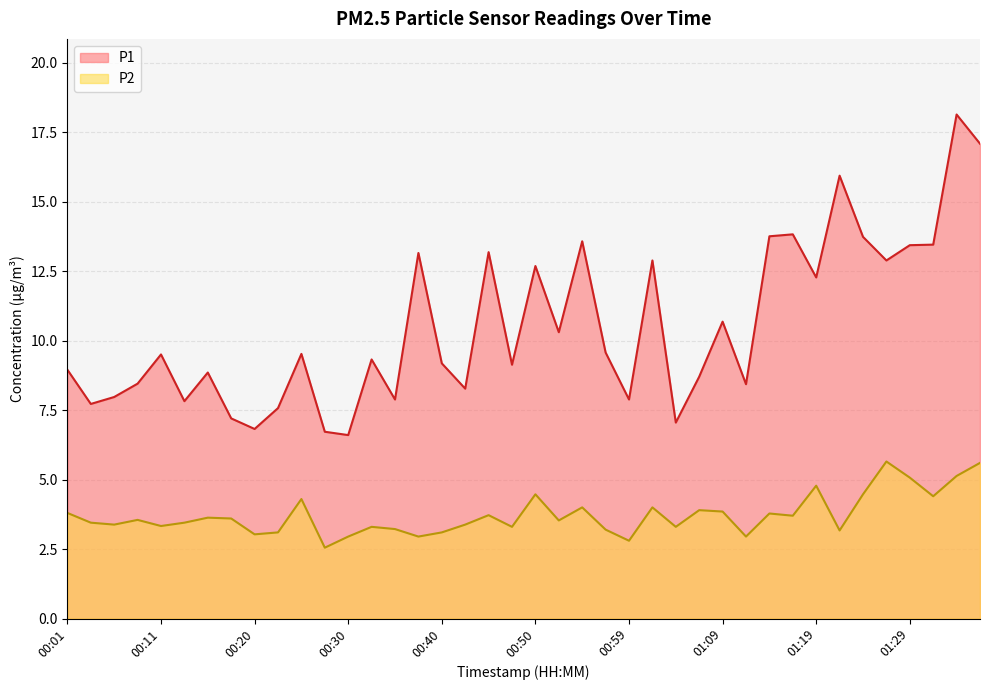

What is the label of the 40th point from the right?

00:01